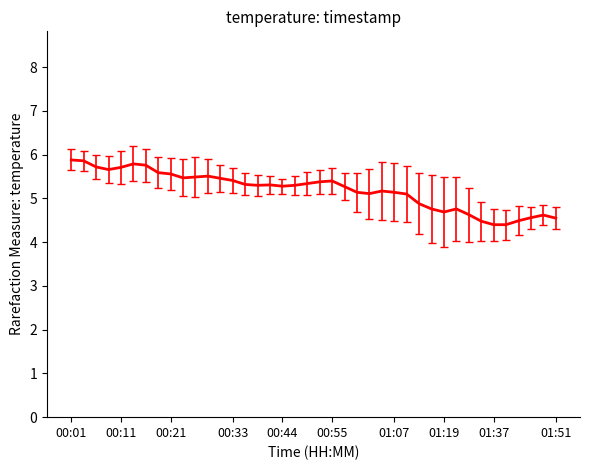

What is the difference between the maximum and minimum values?

1.5